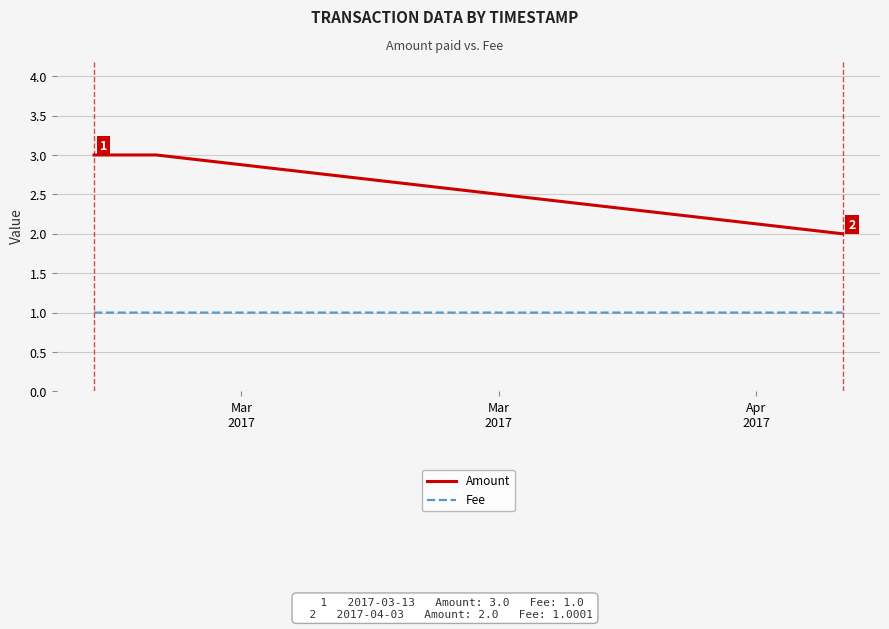

Reading left to right, extract all data points from this chart.

Amount: 3.0	3.0	2.0
Fee: 1.0	1.0	1.0